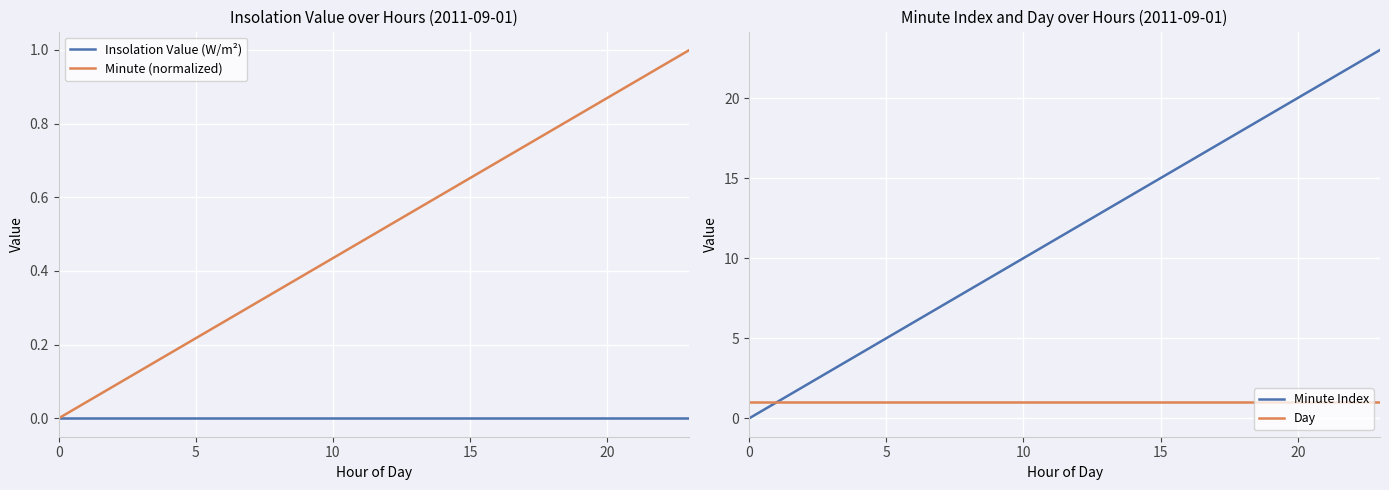

The value of Minute (normalized) at 10 is 0.2. True or false?

False